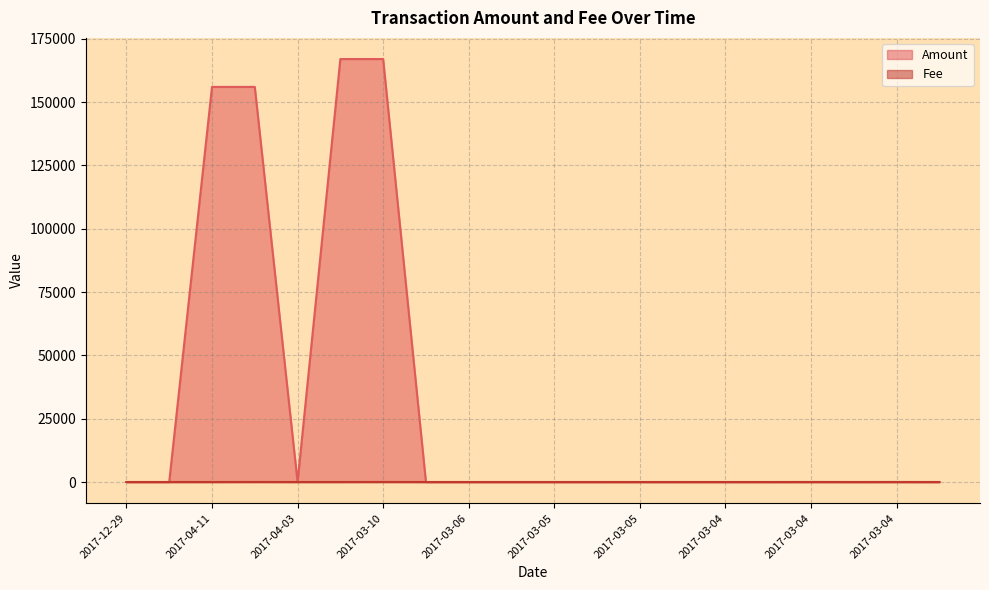

Where is the first local minimum for Fee?

2017-03-10